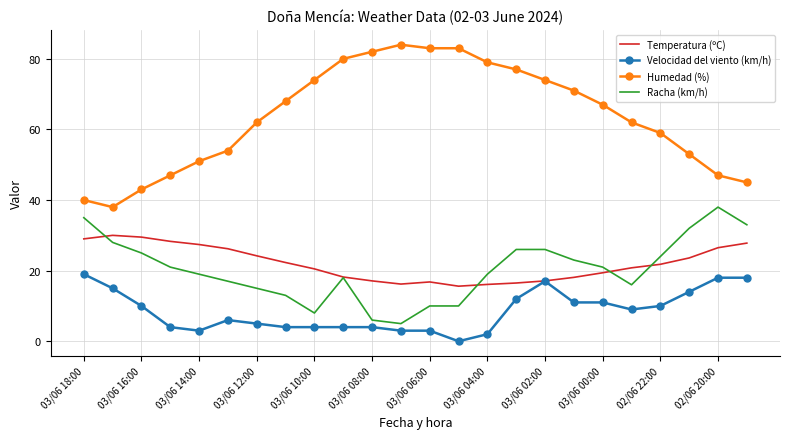

Which series has the largest range (max minus min)?

Humedad (%)